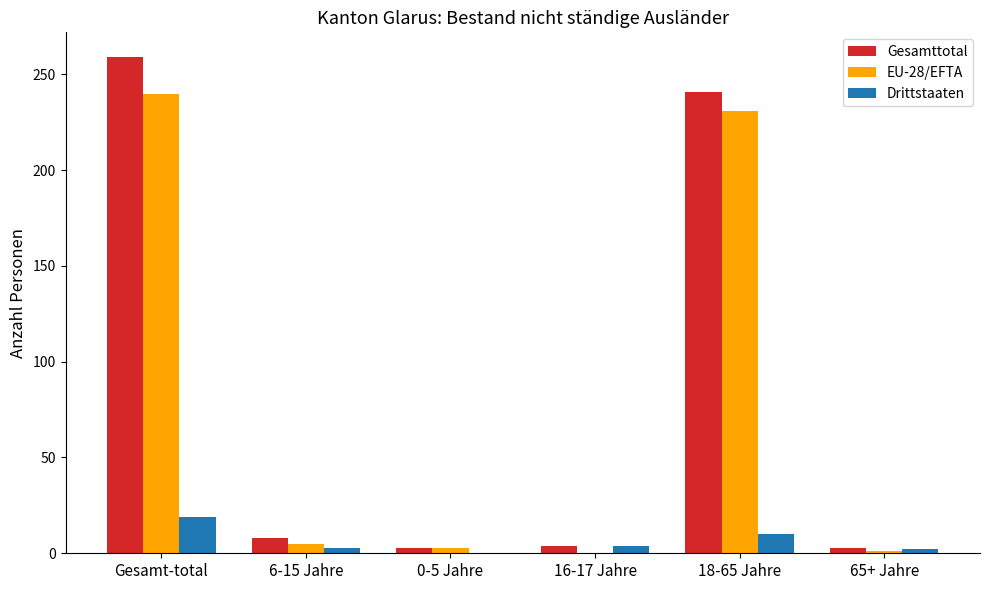

How many groups of bars are there?

6